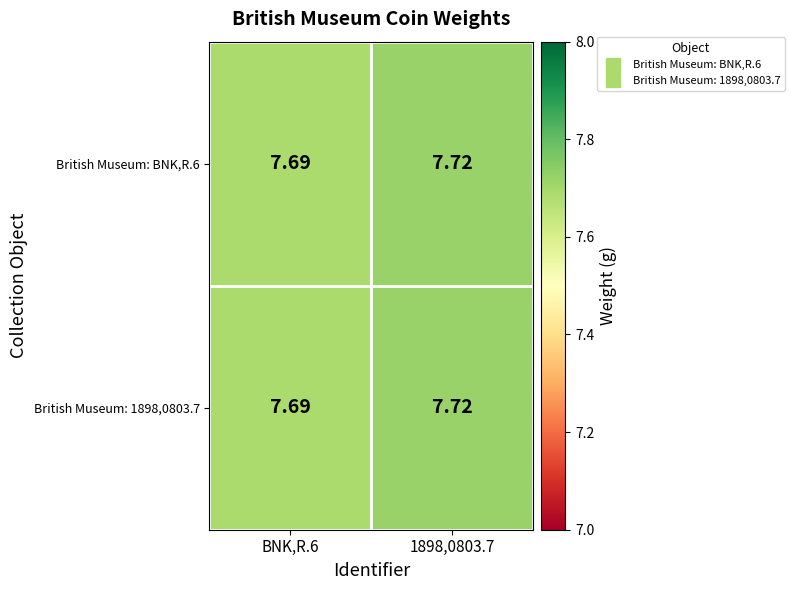

How many categories are shown in the chart?

2